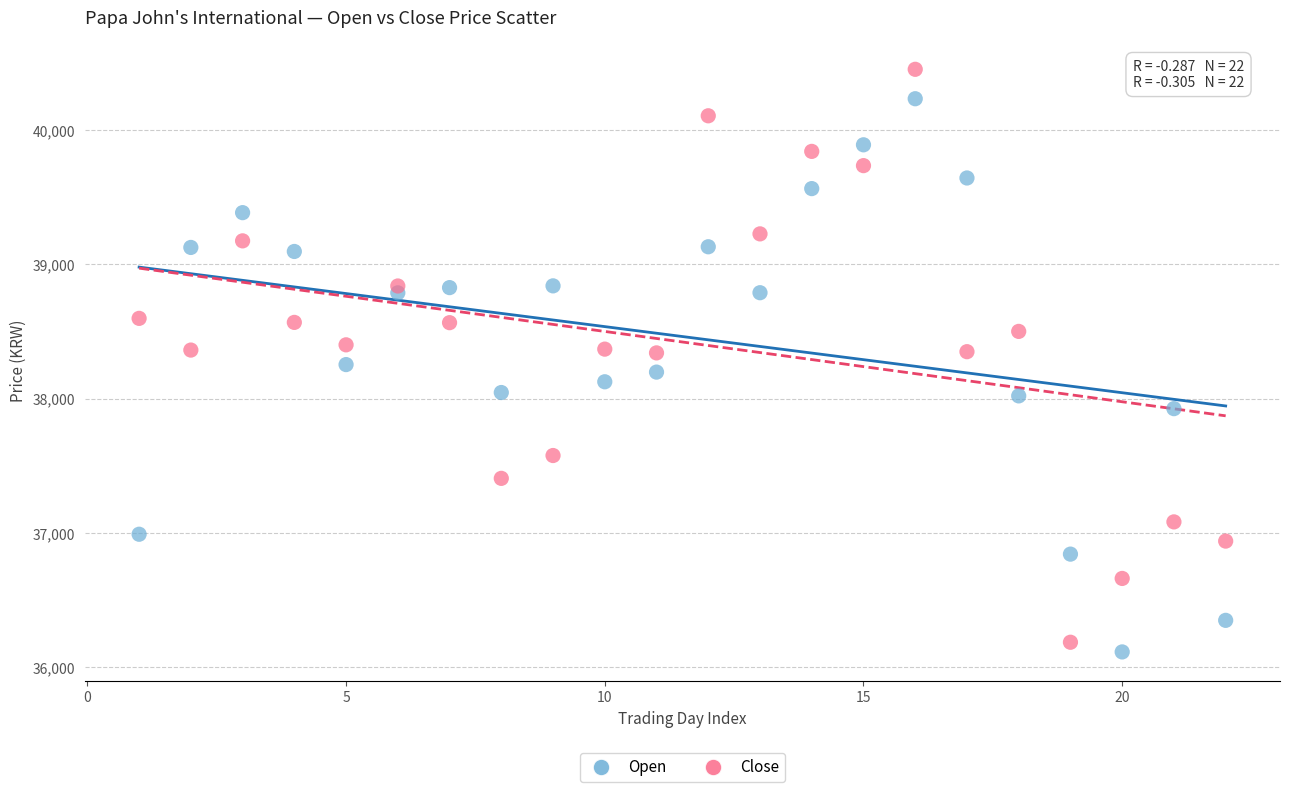

What is the X range (max minus min) for the scatter plot?

21